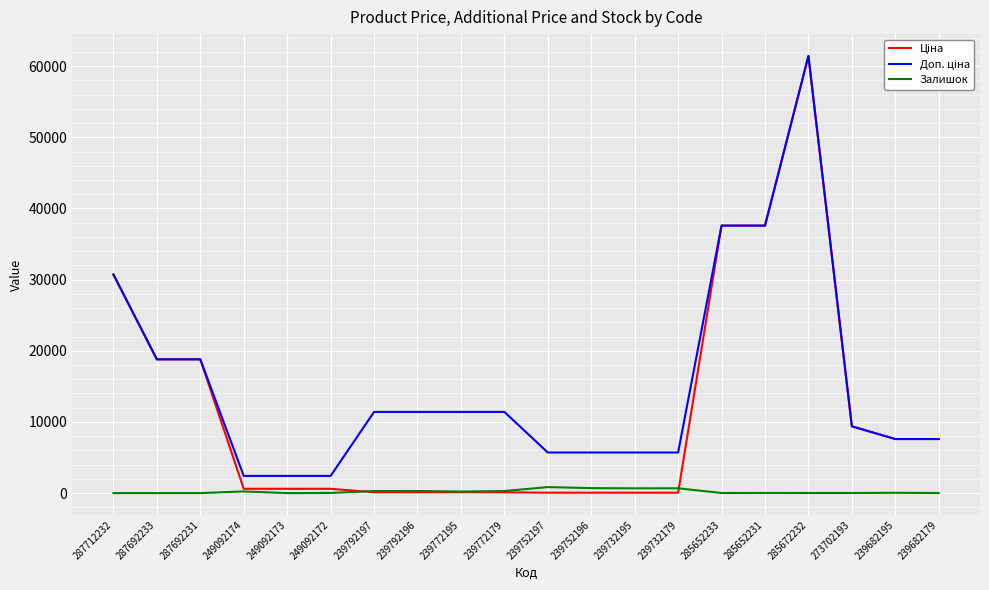

At which category is the sum across all series the highest?

285672232